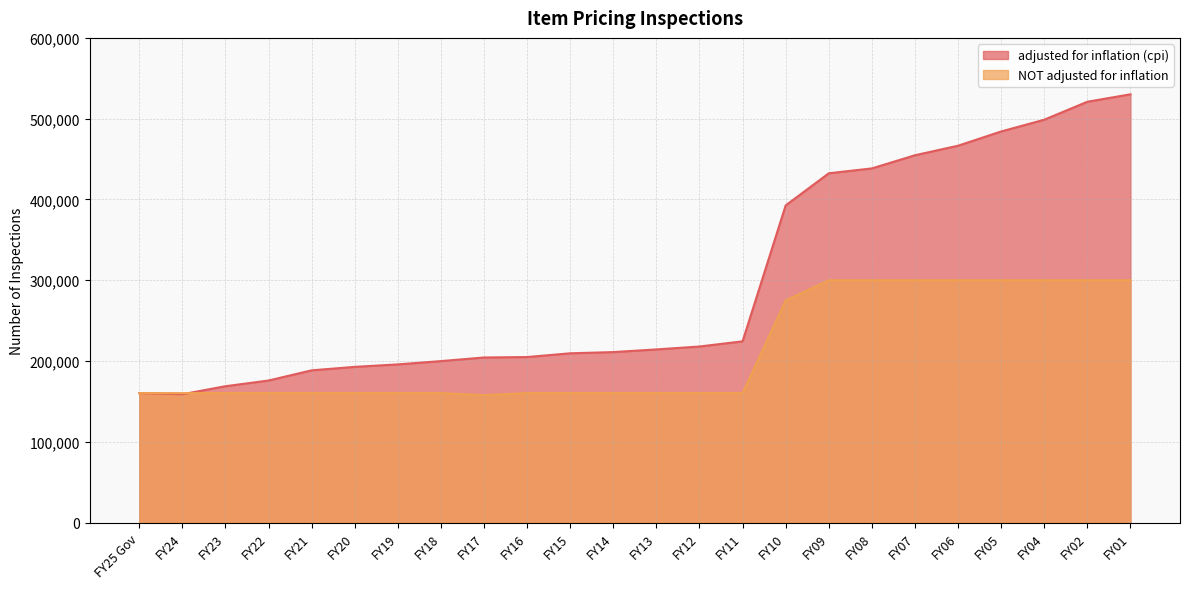

What is the difference between the second highest and minimum values in the adjusted for inflation (cpi) series?

362007